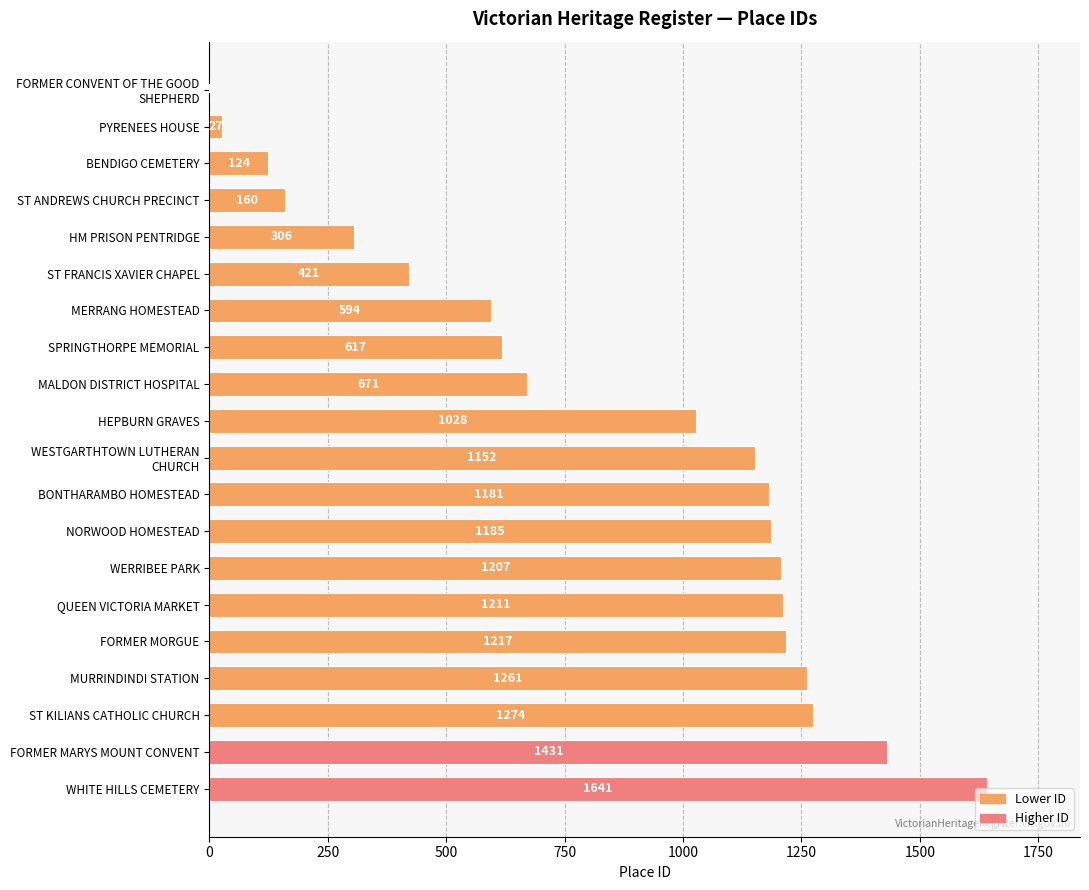

At which label is the value closest to 821?

MALDON DISTRICT HOSPITAL